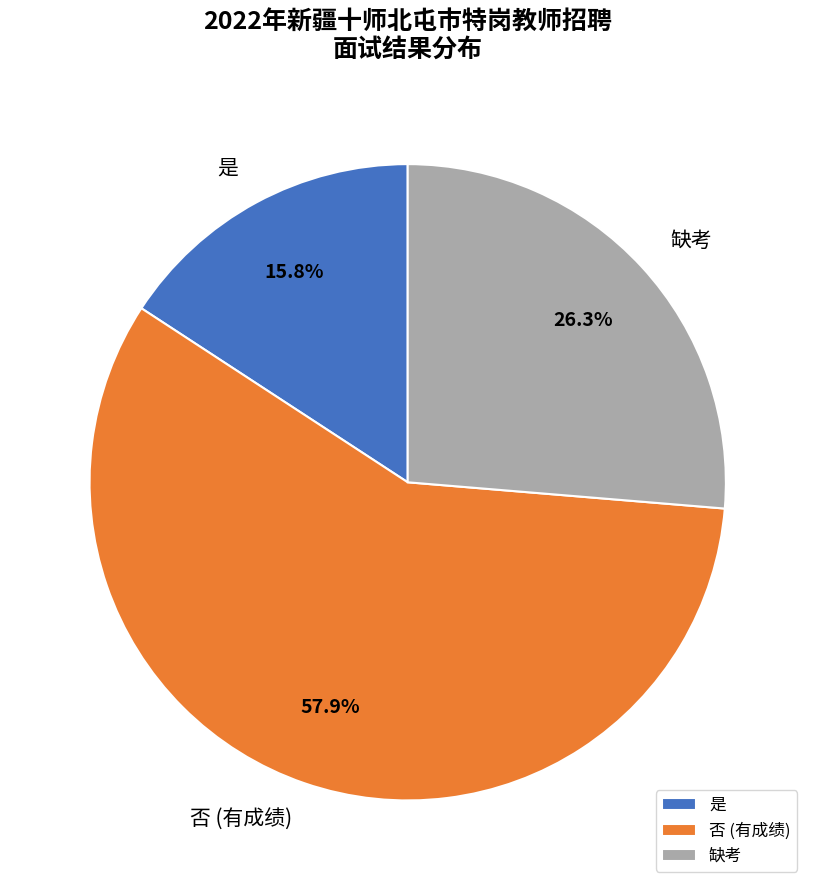

Which slice is the smallest?

是